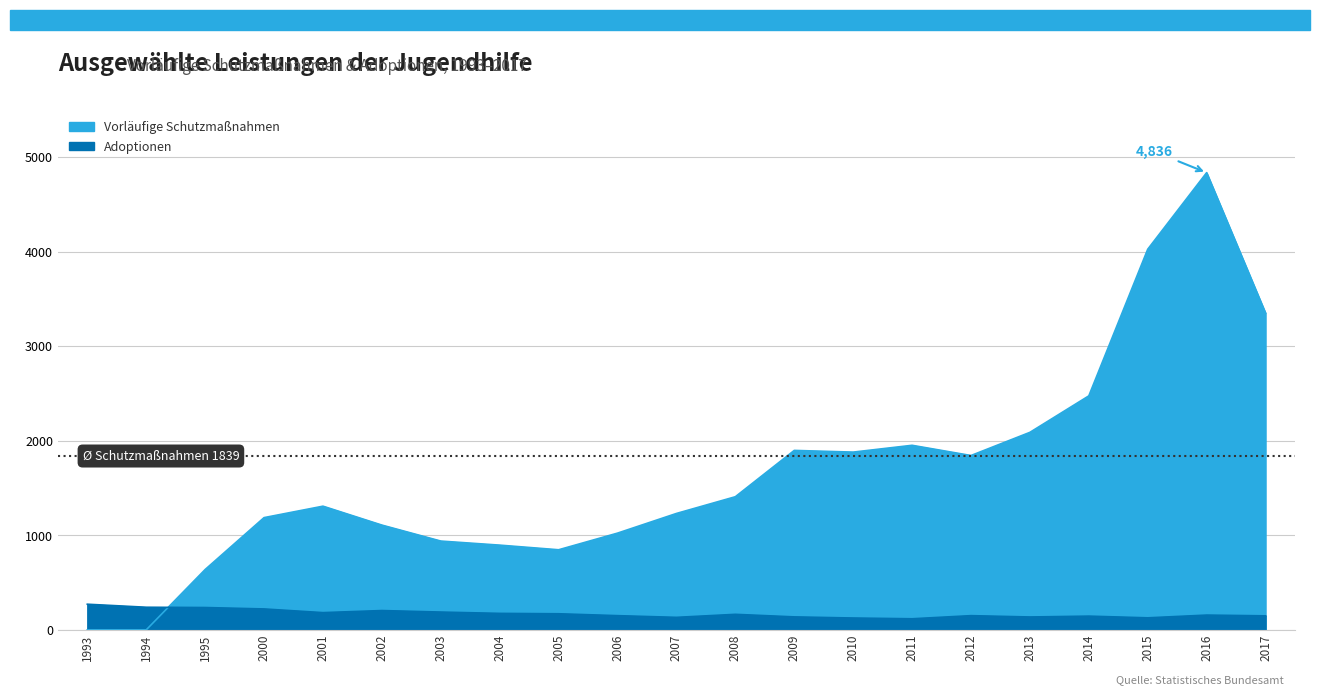

In Vorläufige Schutzmaßnahmen, how many points are lower than both neighbors (excluding endpoints)?

3